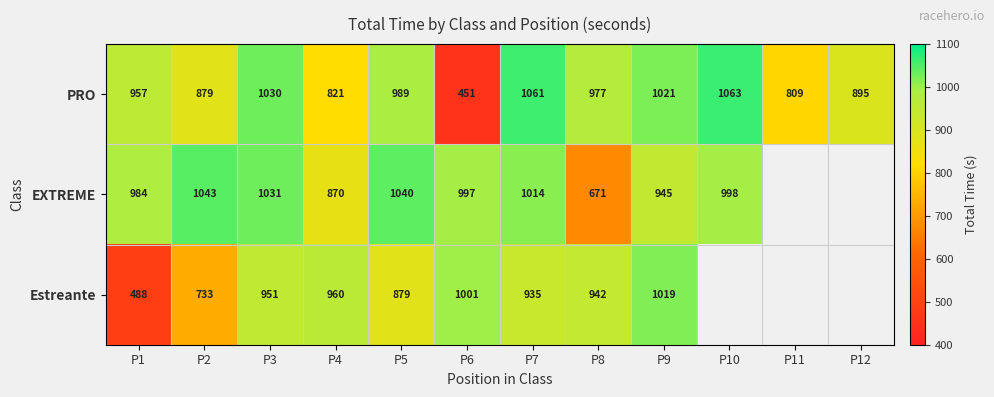

Is it true that Estreante equals 1671.7 at P9?

False